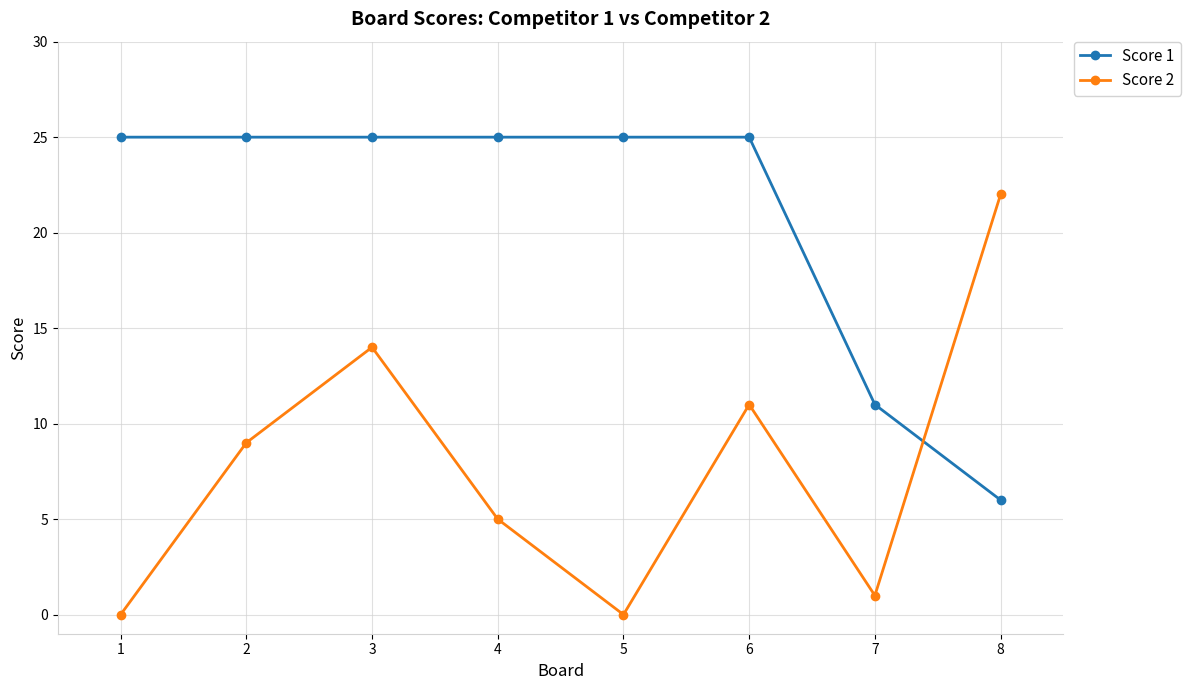

Reading left to right, what are all the values shown in this chart?

Score 1: 25	25	25	25	25	25	11	6
Score 2: 0	9	14	5	0	11	1	22